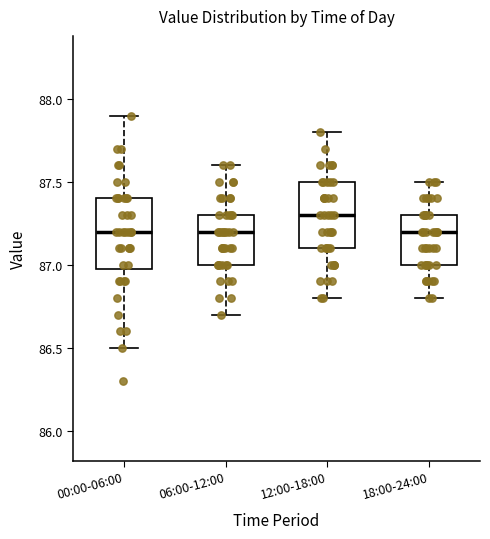

Which box has the highest median line?

12:00-18:00